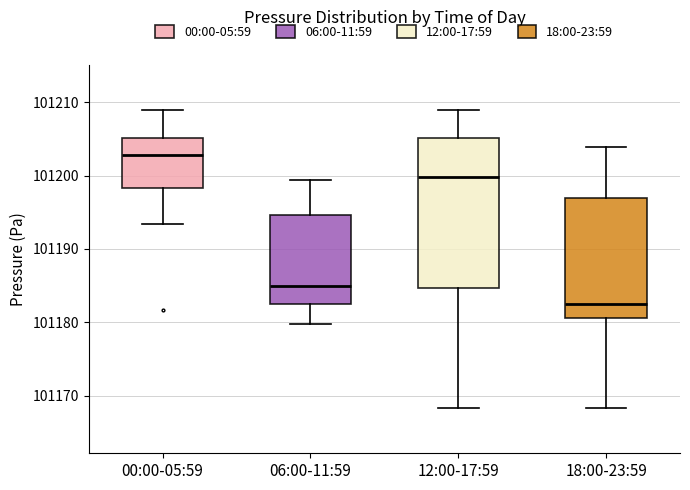

Comparing the boxes themselves (not the whiskers), which one is the tallest?

12:00-17:59